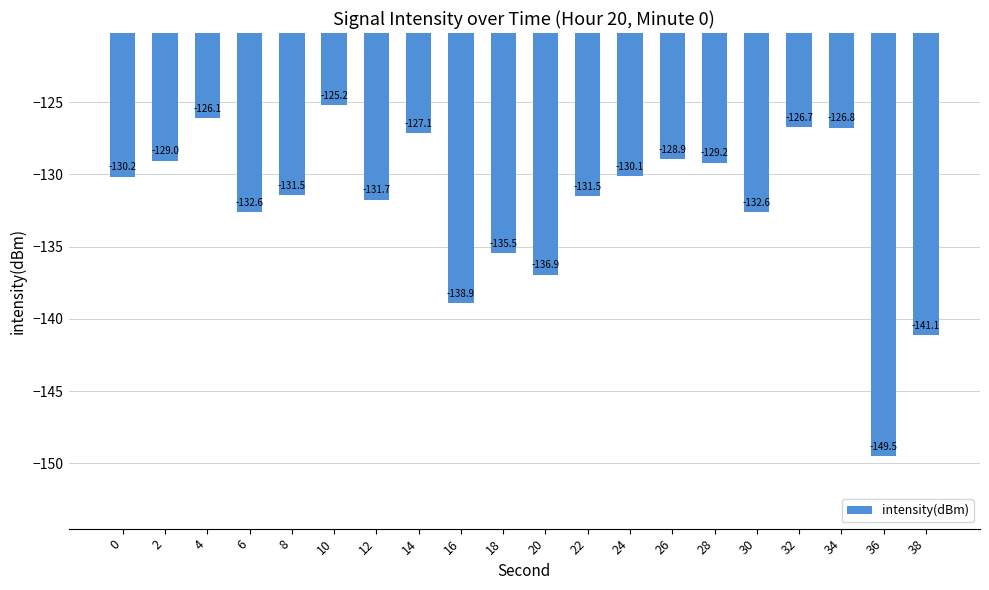

Does the chart contain stacked bars?

No